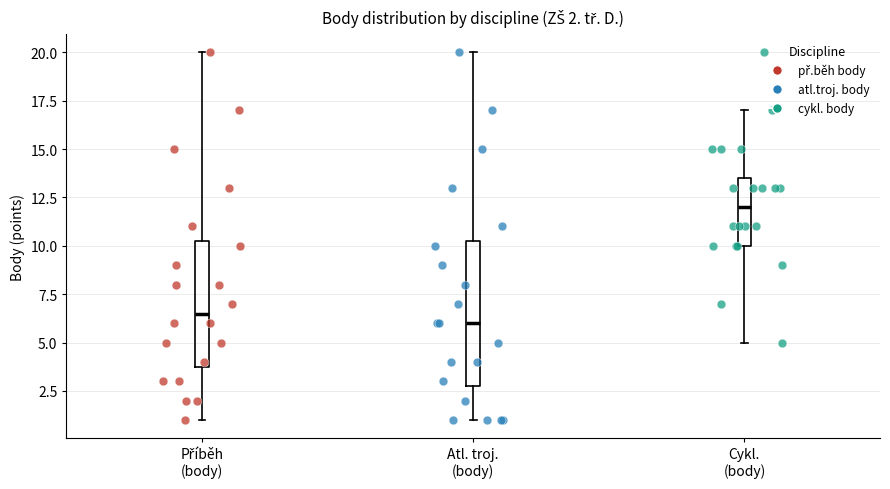

Which box has the highest median line?

Cykl. (body)